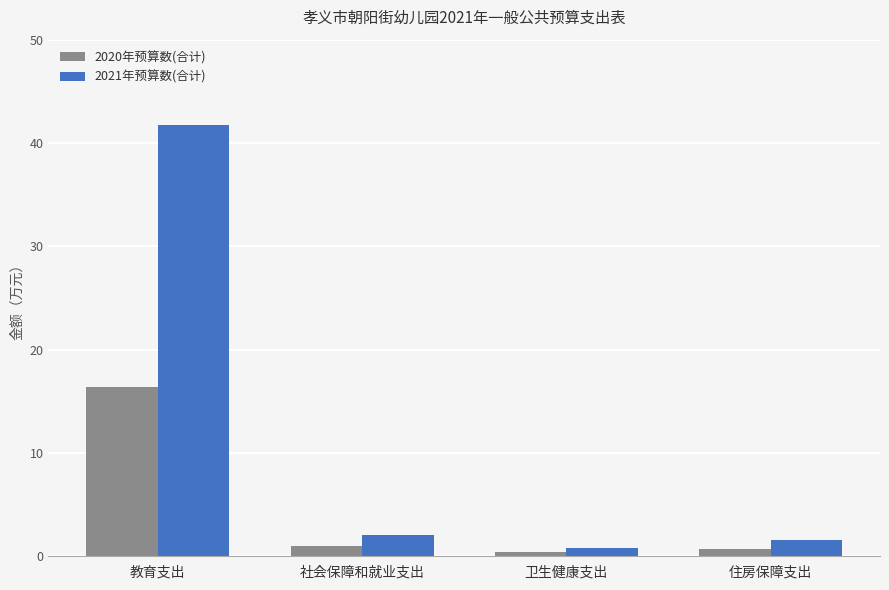

What are all the series names shown in the legend?

2020年预算数(合计), 2021年预算数(合计)